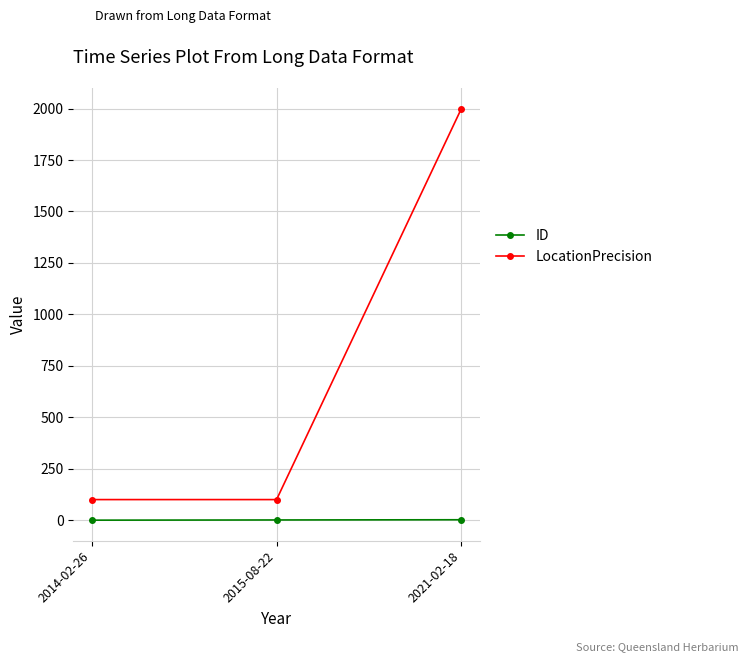

What is the maximum value for LocationPrecision?

2000